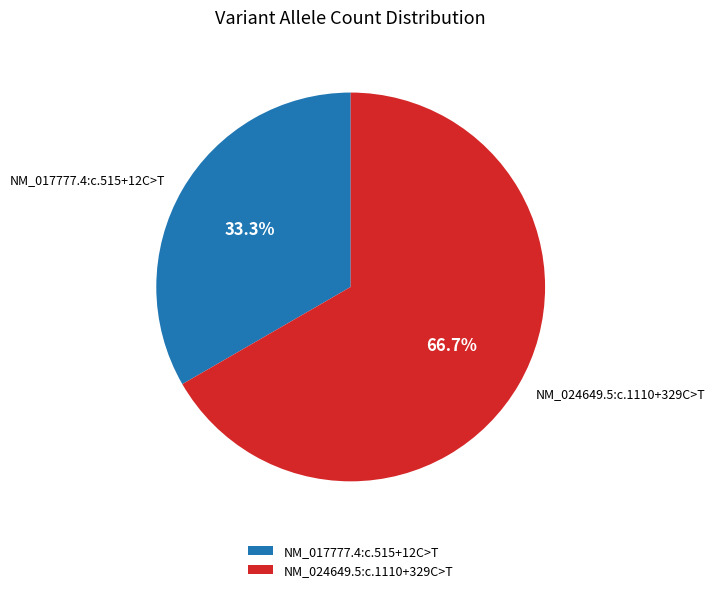

How many slices are in this pie chart?

2